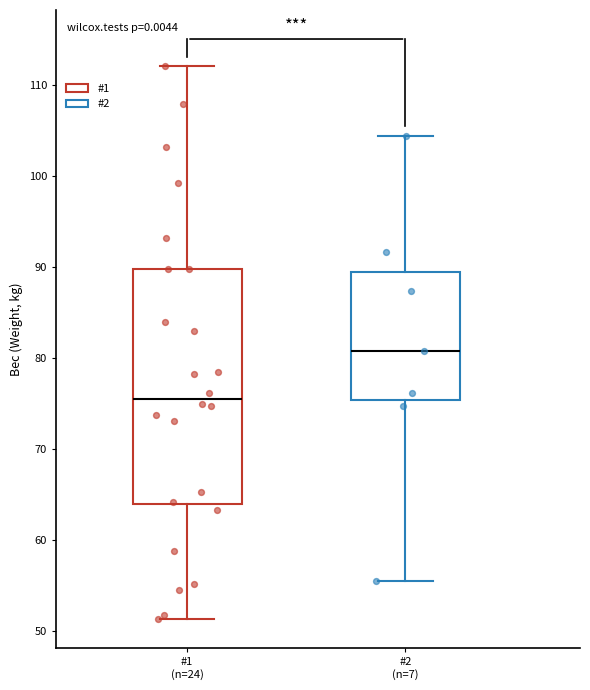

Reading left to right, read every box against the y-axis: the position of its median line, the range the box covers, and the ends of its whiskers. The values are not printed on the chart, so give them approximately, as read against the axis.

#1 (n=24): median 76, box 64 to 90, whiskers 51 to 112
#2 (n=7): median 81, box 75 to 89, whiskers 56 to 104